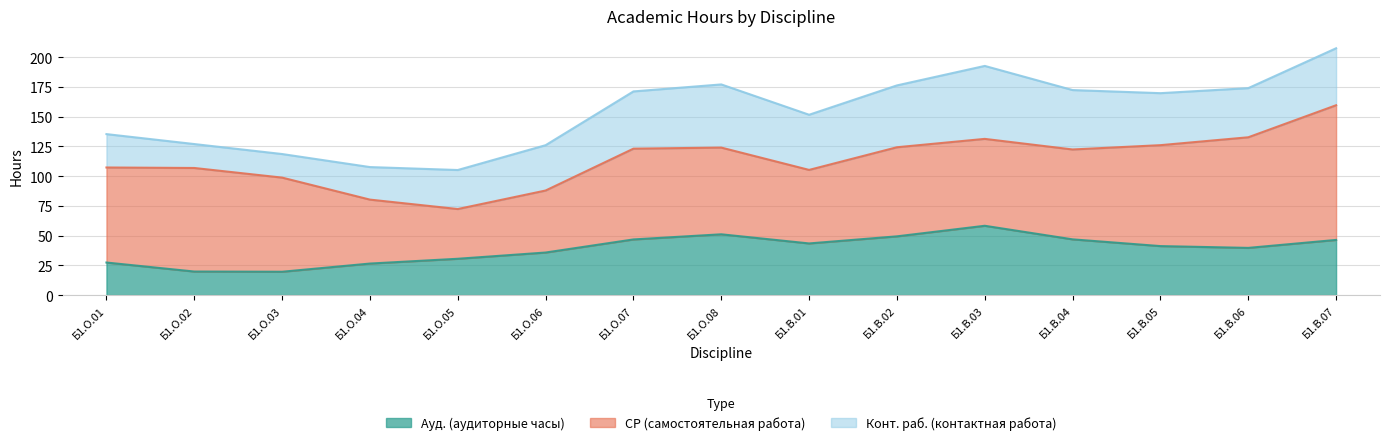

At which category does Конт. раб. reach its first local valley?

Б1.О.02